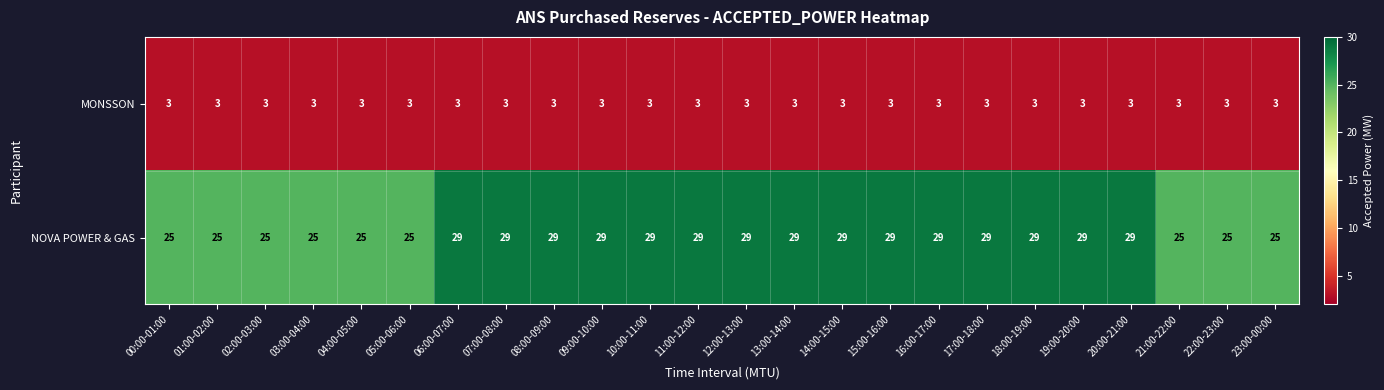

What is the sum of the NOVA POWER & GAS values at 10:00-11:00 and 01:00-02:00?

54